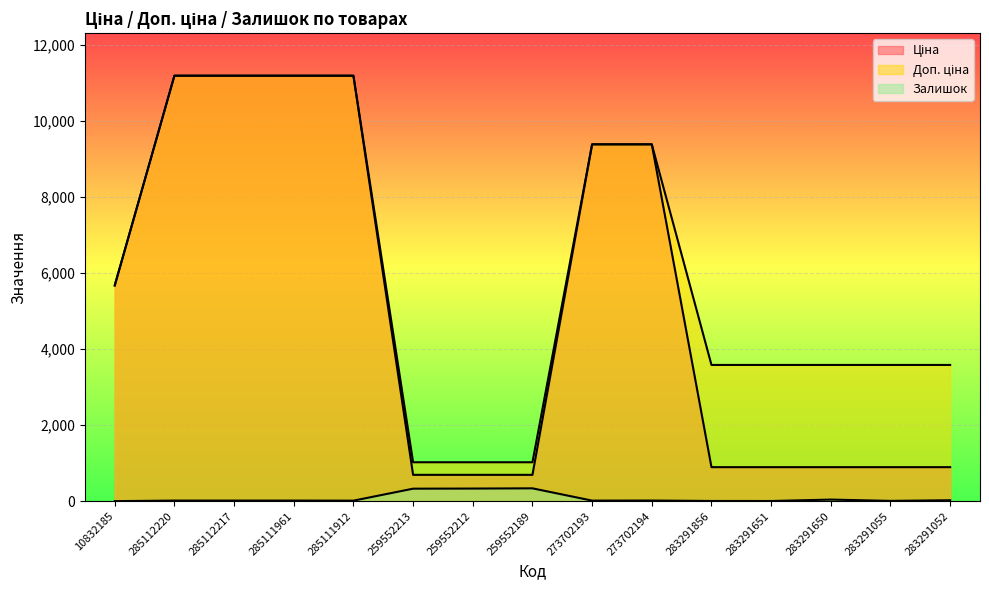

True or false: Залишок and Доп. ціна intersect in this chart.

False